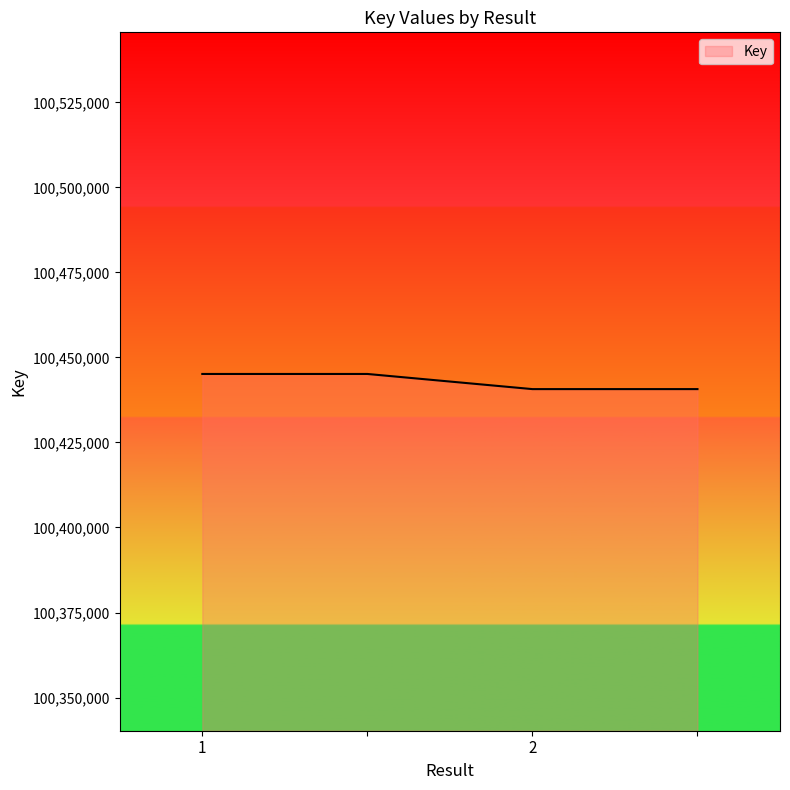

What is the greatest value displayed?

100445142